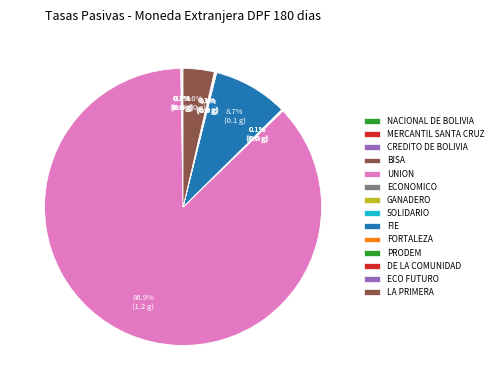

The MERCANTIL SANTA CRUZ slice represents 7% of the pie. True or false?

False